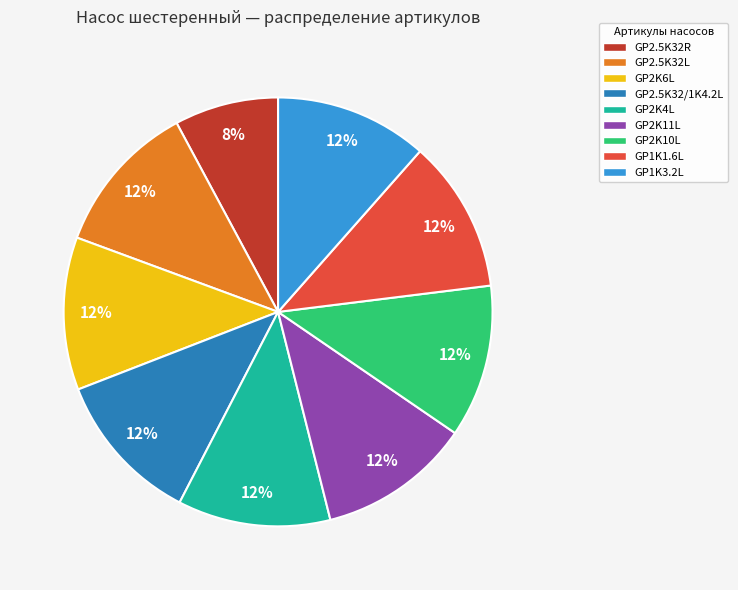

Does any single category account for the majority?

No